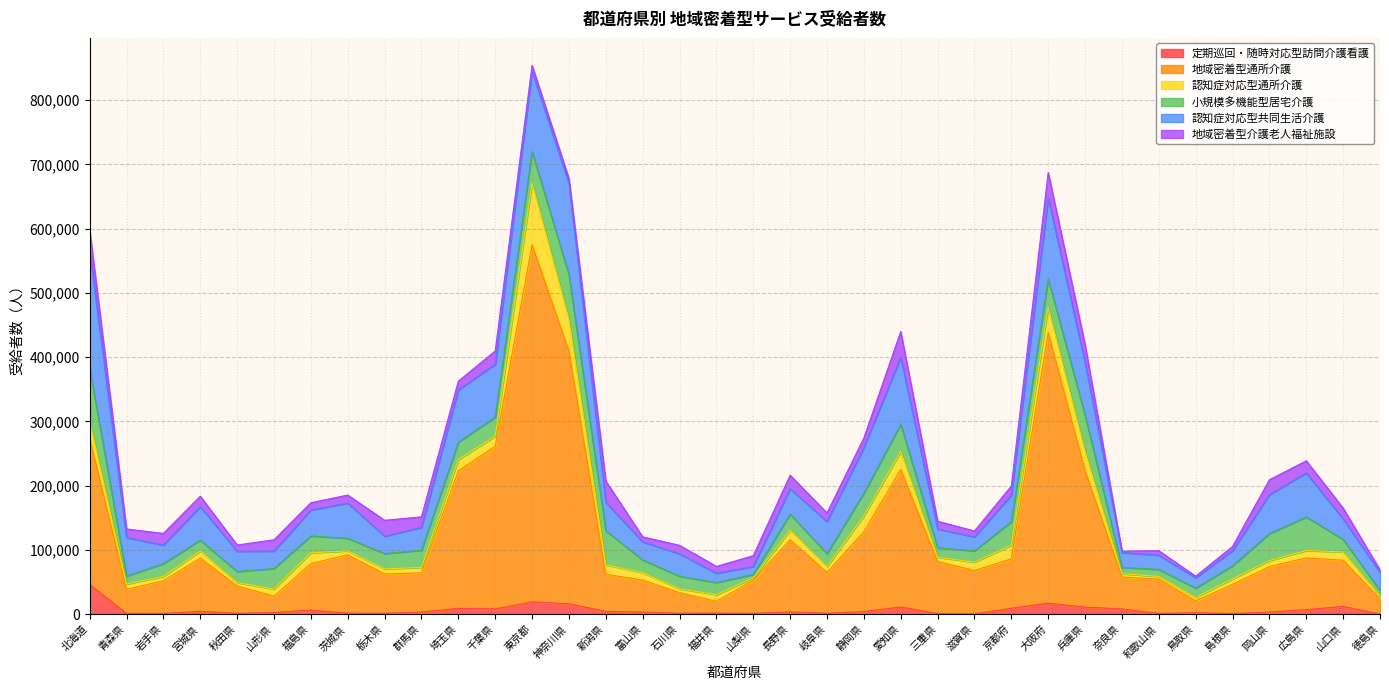

What is the sum of the 認知症対応型通所介護 values at 広島県 and 福井県?

21692